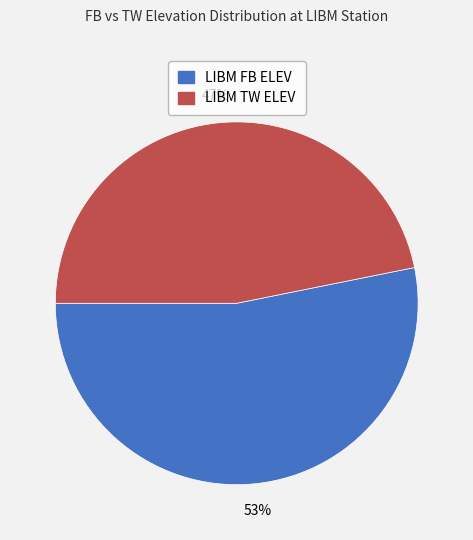

Which slice is the largest?

LIBM FB ELEV